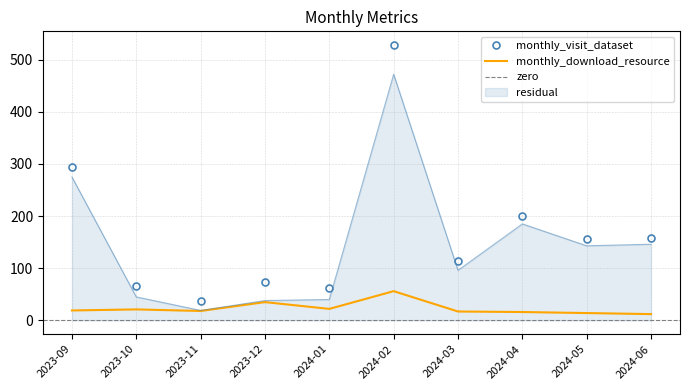

True or false: monthly_download_resource and monthly_visit_dataset intersect in this chart.

False